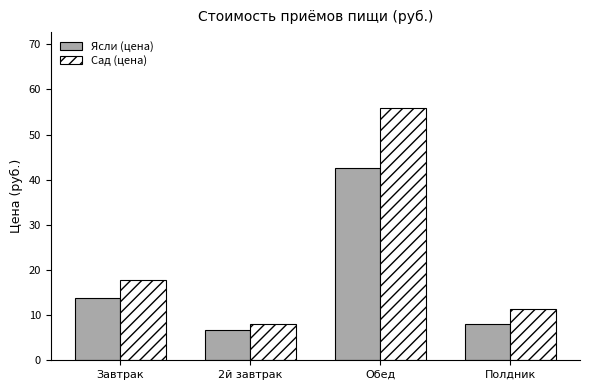

How many bars are there in each group?

2